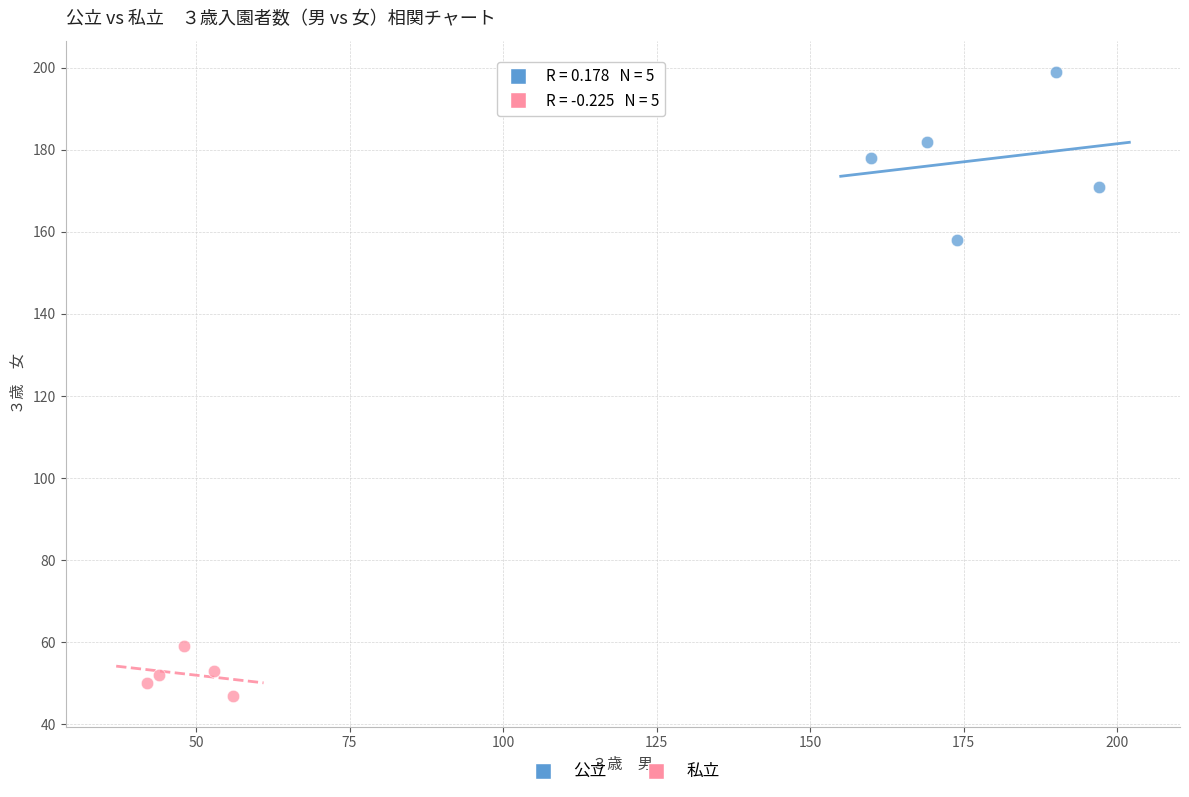

What are all the series names shown in the legend?

公立, 私立